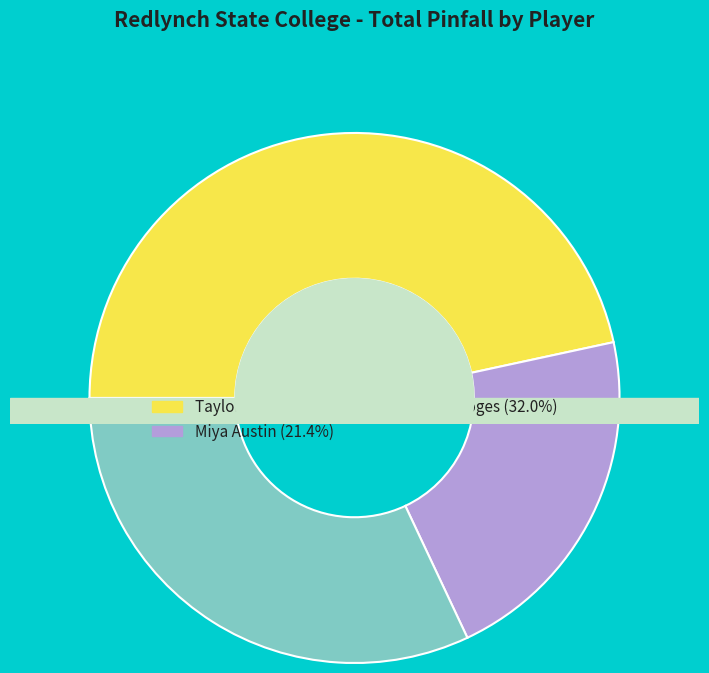

To the nearest percent, what portion does Miya Austin represent?

21%